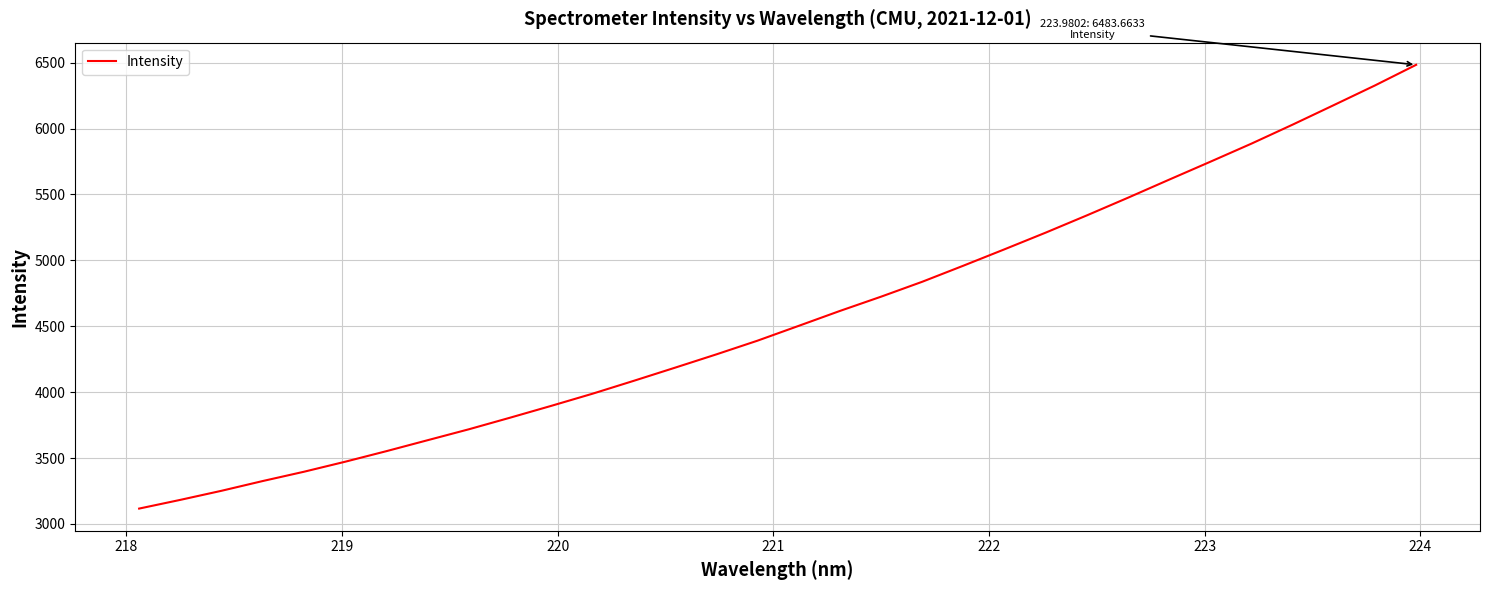

What is the difference between the maximum and minimum values?

3366.9